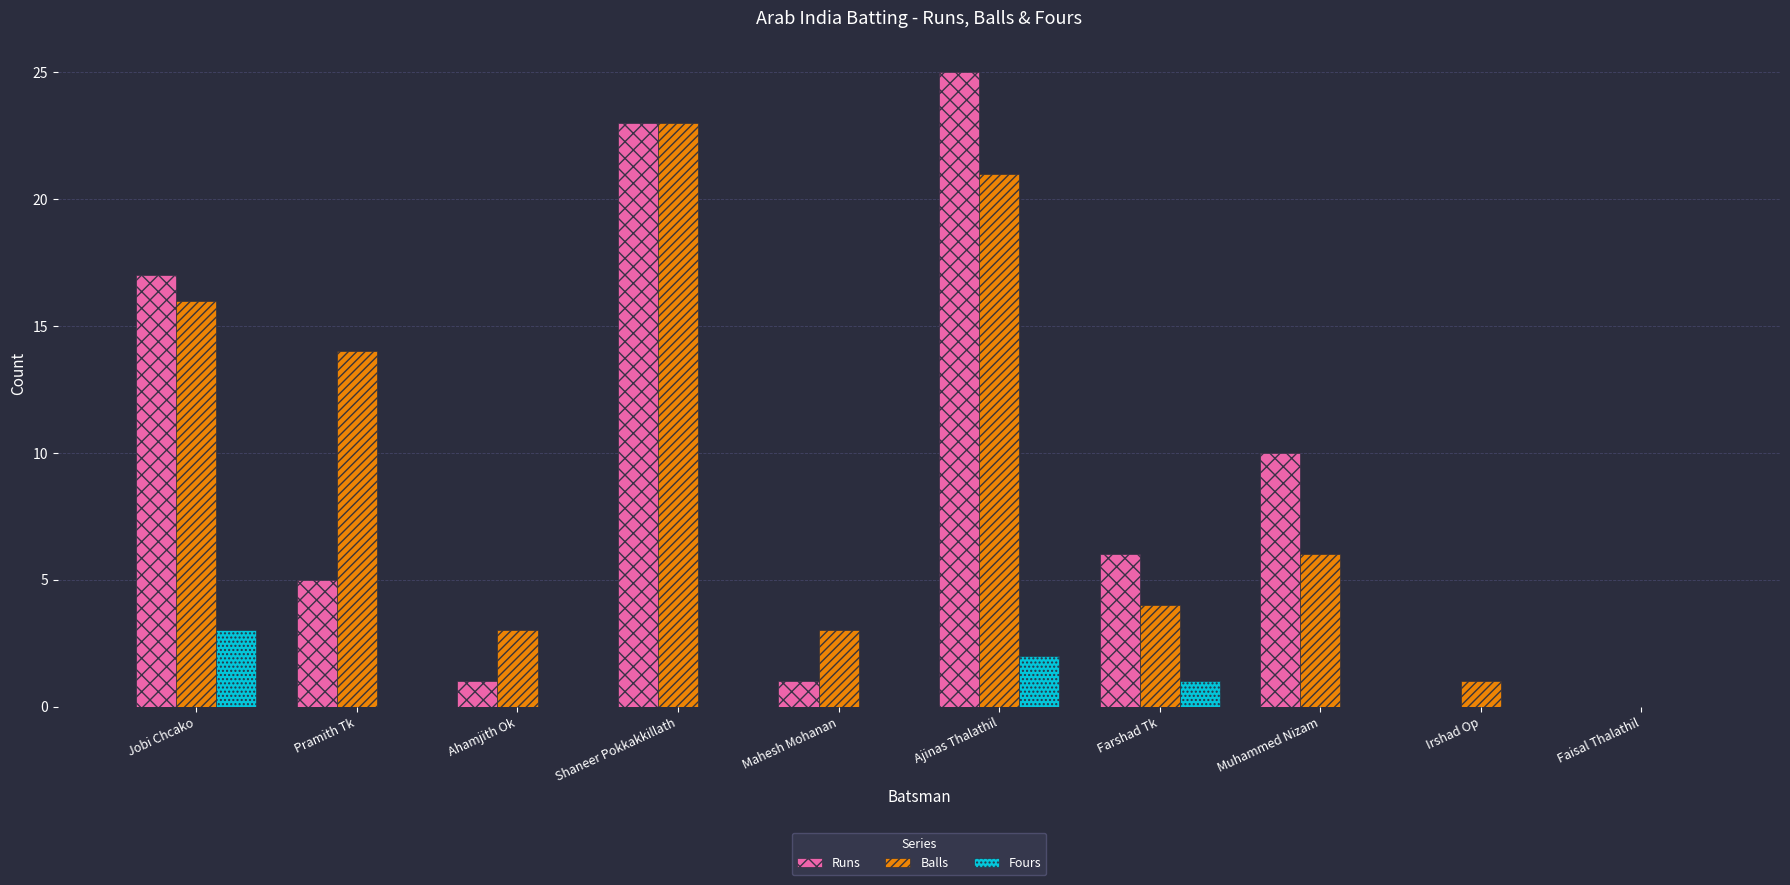

The value of Runs at Pramith Tk is 5. True or false?

True